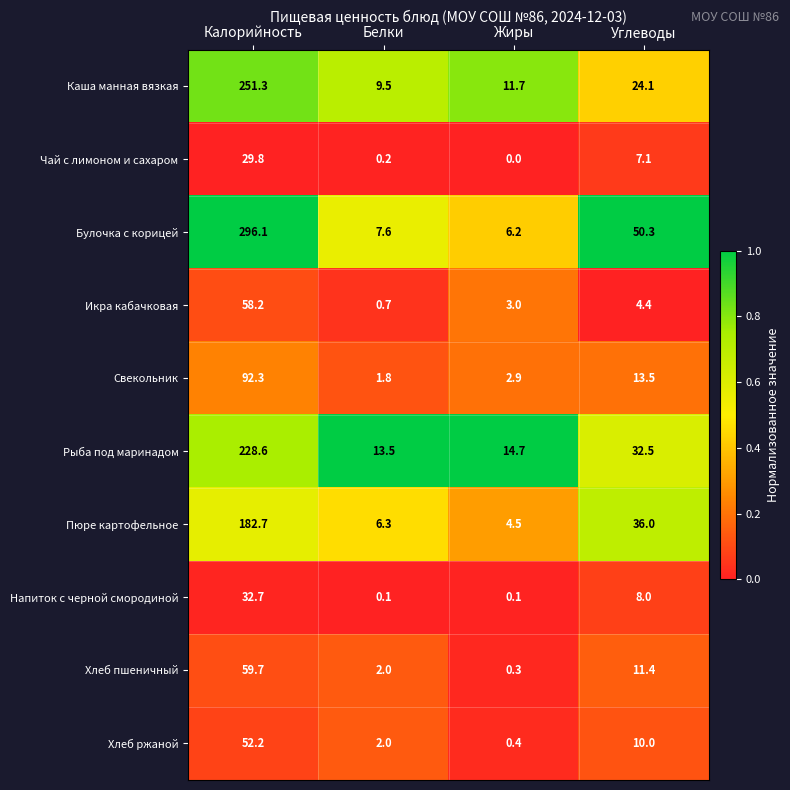

The value of Пюре картофельное at Углеводы is 36.0. True or false?

True